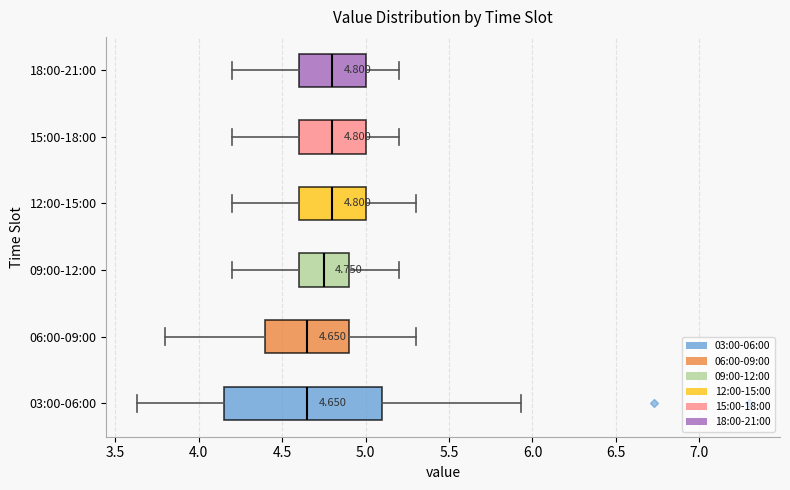

Which box is the widest, from its left edge to its right edge?

03:00-06:00